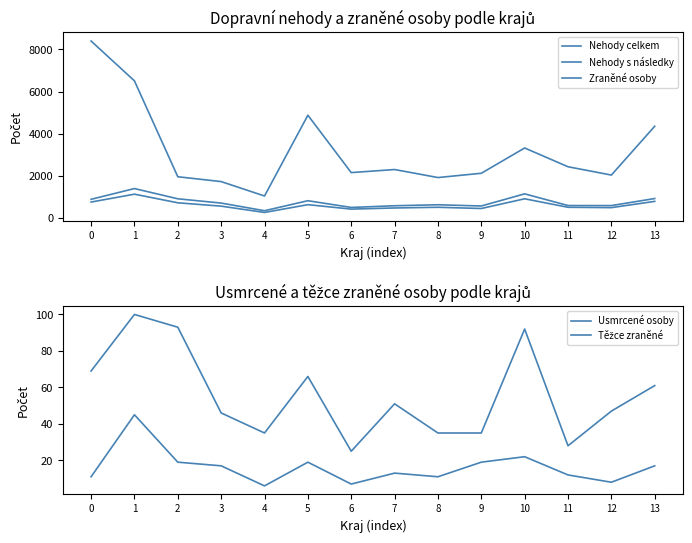

How many interior local peaks does the Usmrcené osoby series have?

4